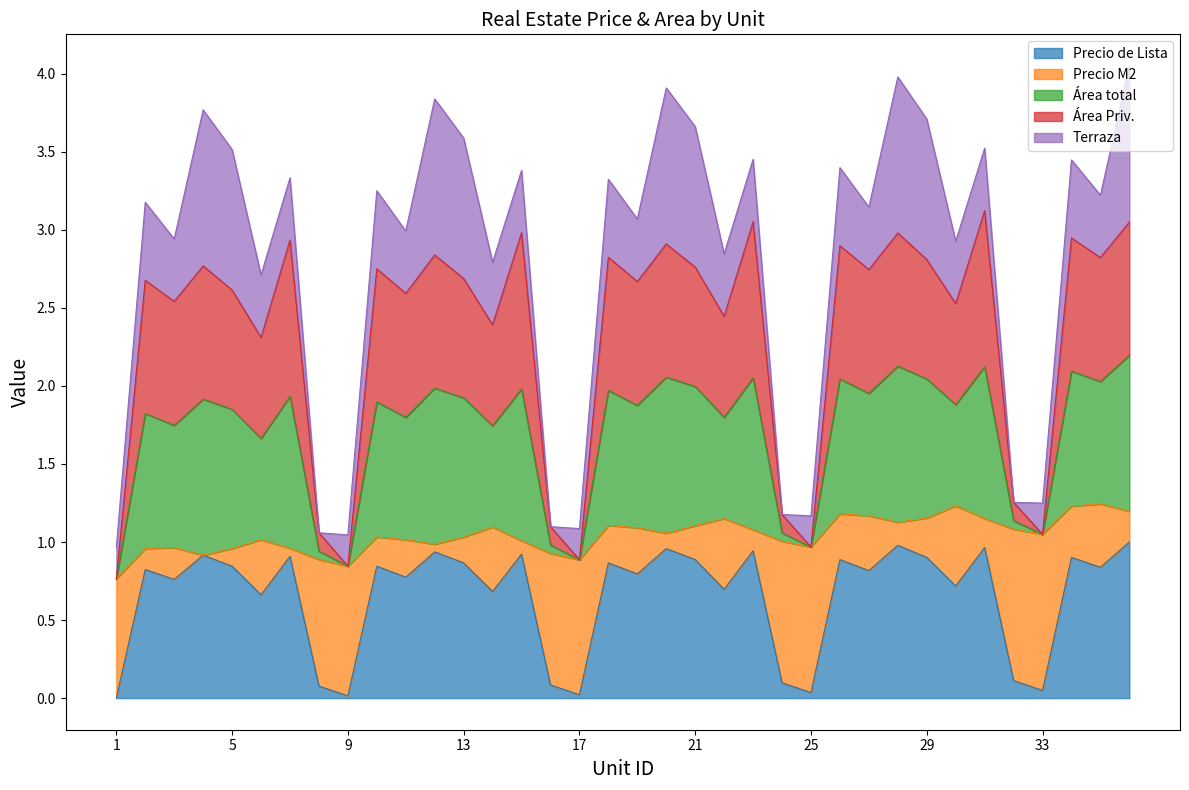

What is the highest value of the Precio de Lista series?

1.0